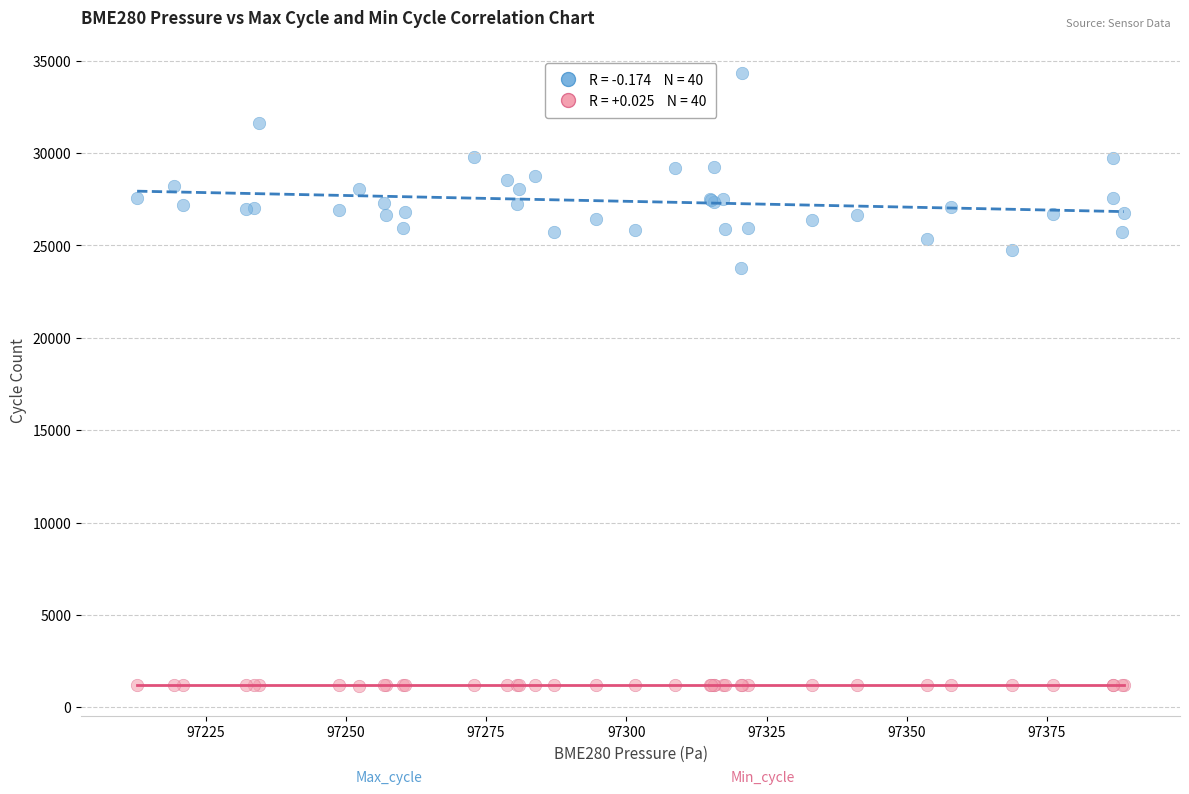

Across all series, what Y value is closest to 17745?

23762